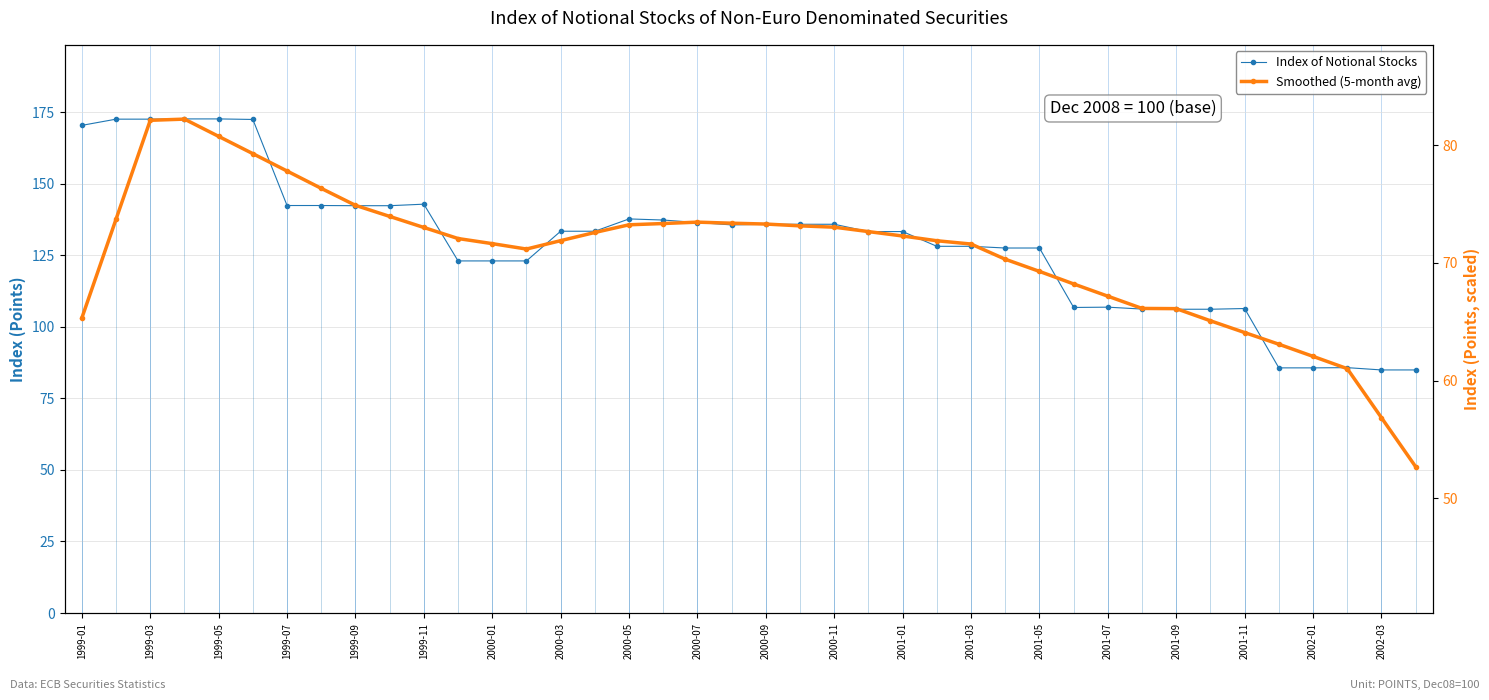

Between 23 and 25, which series saw the biggest shift?

Index of Notional Stocks